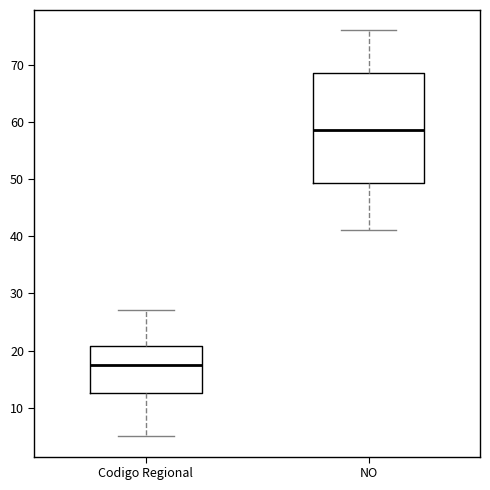

Reading left to right, transcribe this box plot: for each box, give where its median line is, the range the box spans, and where its two whiskers end, as read against the y-axis. The values are not printed on the chart, so give them approximately, as read against the axis.

Codigo Regional: median 18, box 13 to 21, whiskers 5 to 27
NO: median 59, box 49 to 69, whiskers 41 to 76